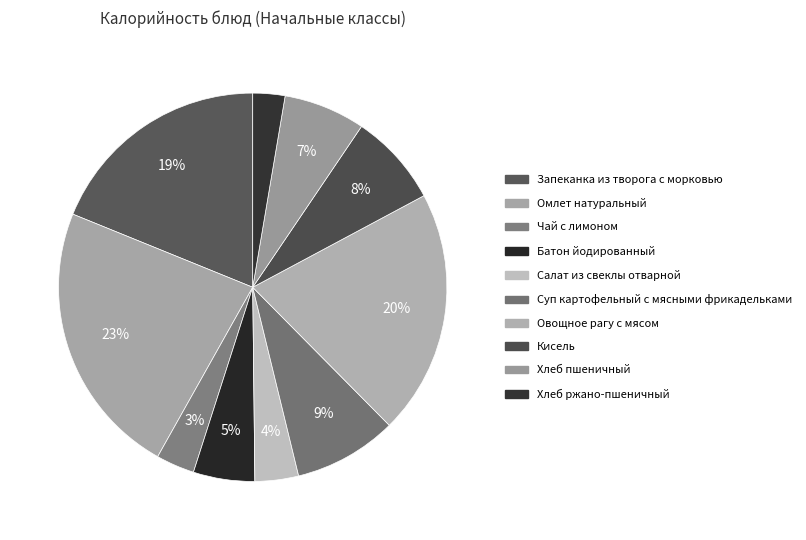

True or false: Овощное рагу с мясом accounts for 10% of the total.

False